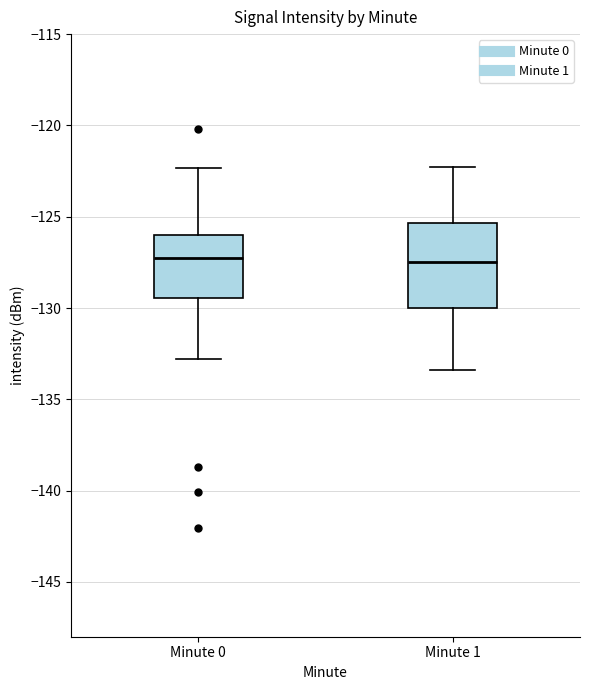

Reading left to right, transcribe this box plot: for each box, give where its median line is, the range the box spans, and where its two whiskers end, as read against the y-axis. The values are not printed on the chart, so give them approximately, as read against the axis.

Minute 0: median -127.5, box -129.5 to -126.0, whiskers -133.0 to -122.5
Minute 1: median -127.5, box -130.0 to -125.5, whiskers -133.5 to -122.5